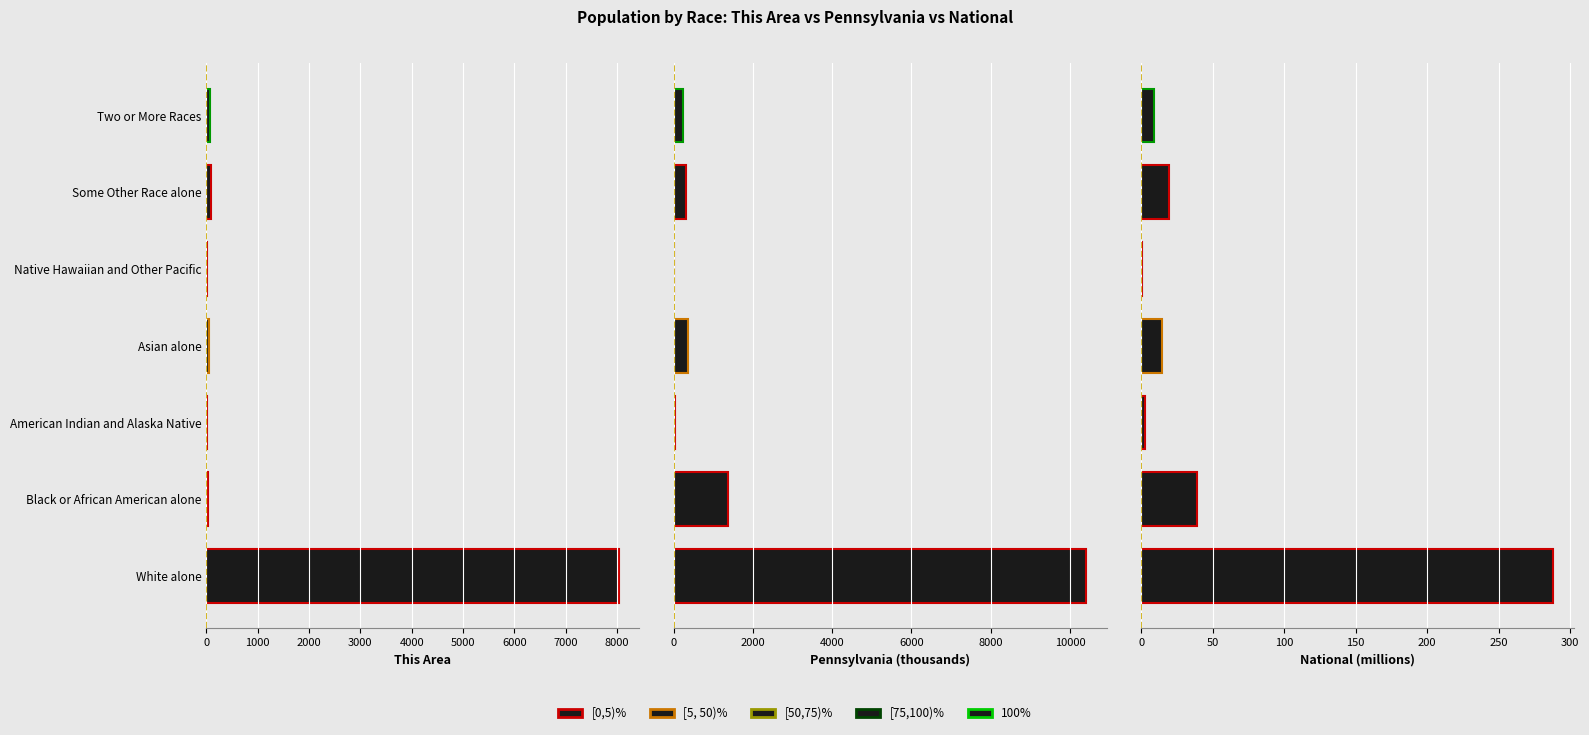

Rank the series by their maximum value, from lowest to highest.

National, This Area, Pennsylvania